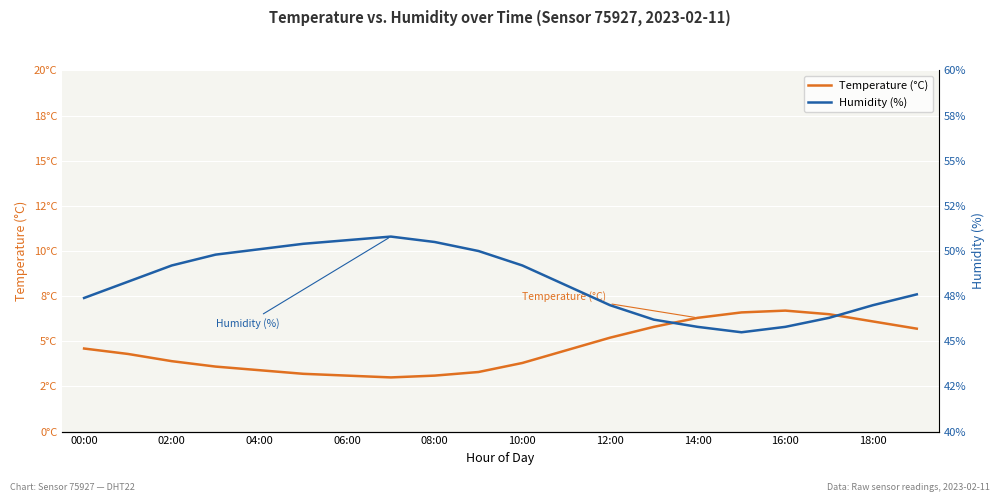

What is the sum of all Humidity (%) values?

965.6